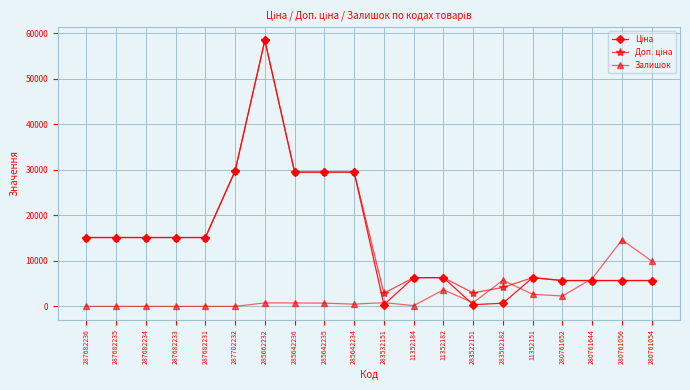

What is the label of the 4th point from the left?

287682233